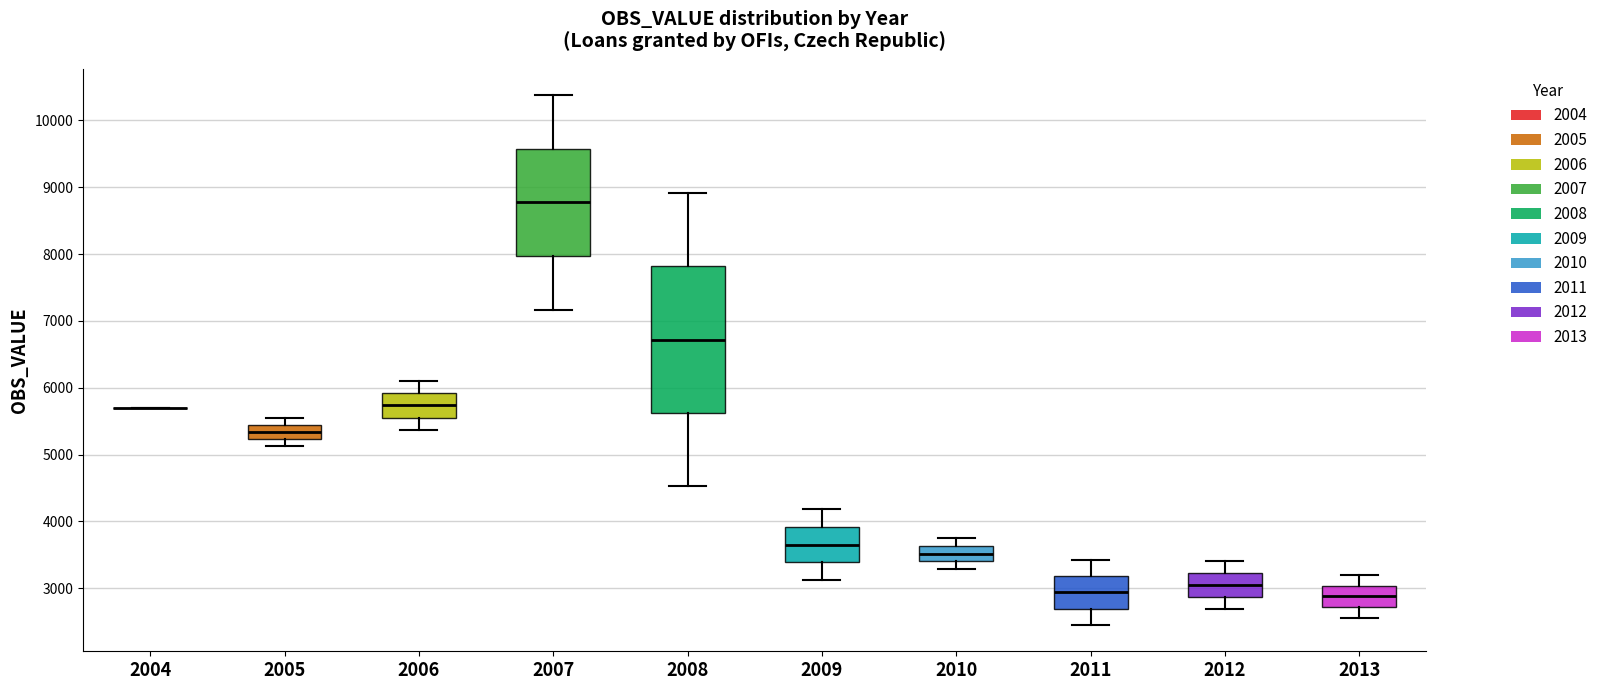

Where does the median line of the box at x = 2006 sit on the y-axis? The values are not printed on the chart, so give them approximately, as read against the axis.

5700